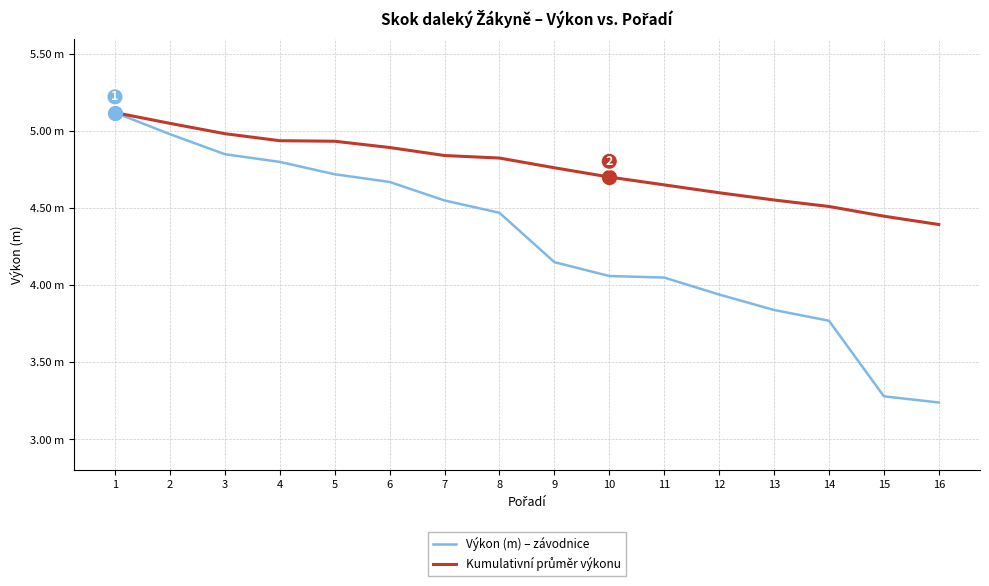

Is it true that Kumulativní průměr výkonu equals 6.8 at 5?

False